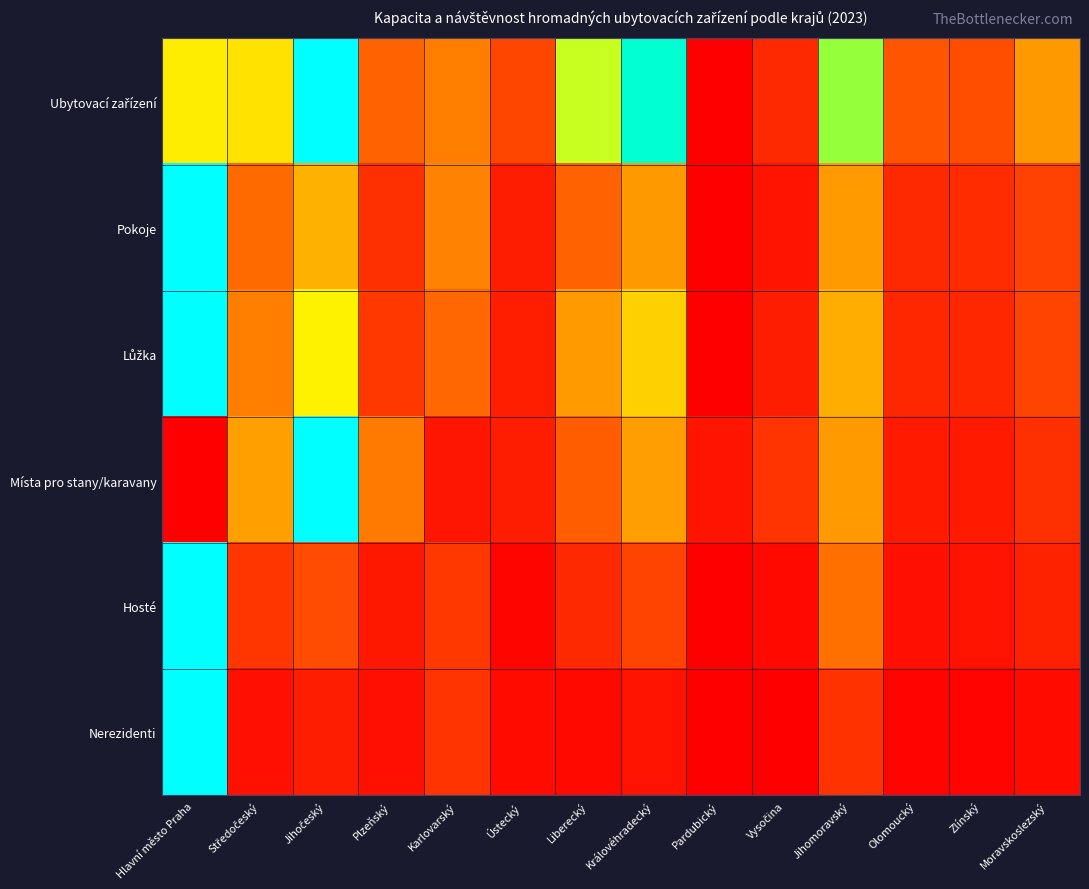

Count the number of categories in the chart.

14